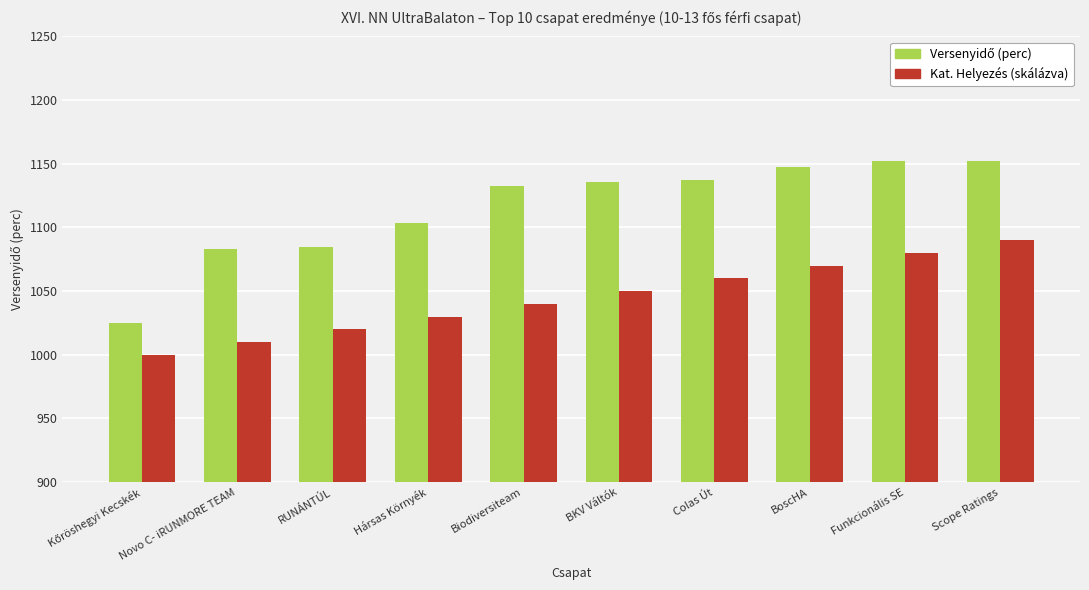

What is the approximate value of Kat. Helyezés (skálázva) at Hársas Környék?

1030.0